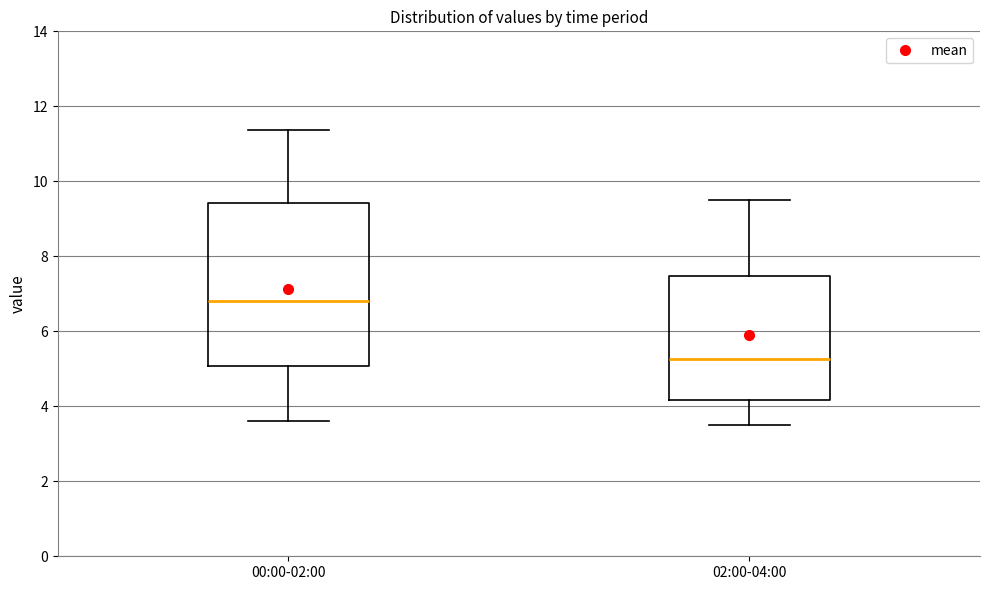

Reading left to right, transcribe this box plot: for each box, give where its median line is, the range the box spans, and where its two whiskers end, as read against the y-axis. The values are not printed on the chart, so give them approximately, as read against the axis.

00:00-02:00: median 6.8, box 5.0 to 9.4, whiskers 3.6 to 11.4
02:00-04:00: median 5.2, box 4.2 to 7.4, whiskers 3.6 to 9.6